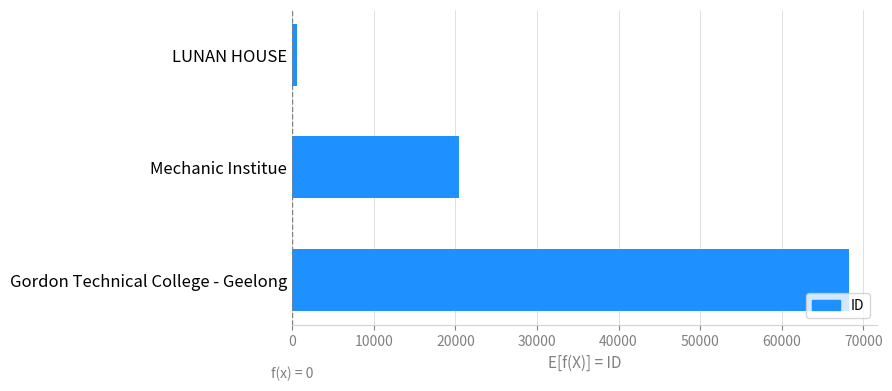

How many data points are less than 20464?

1